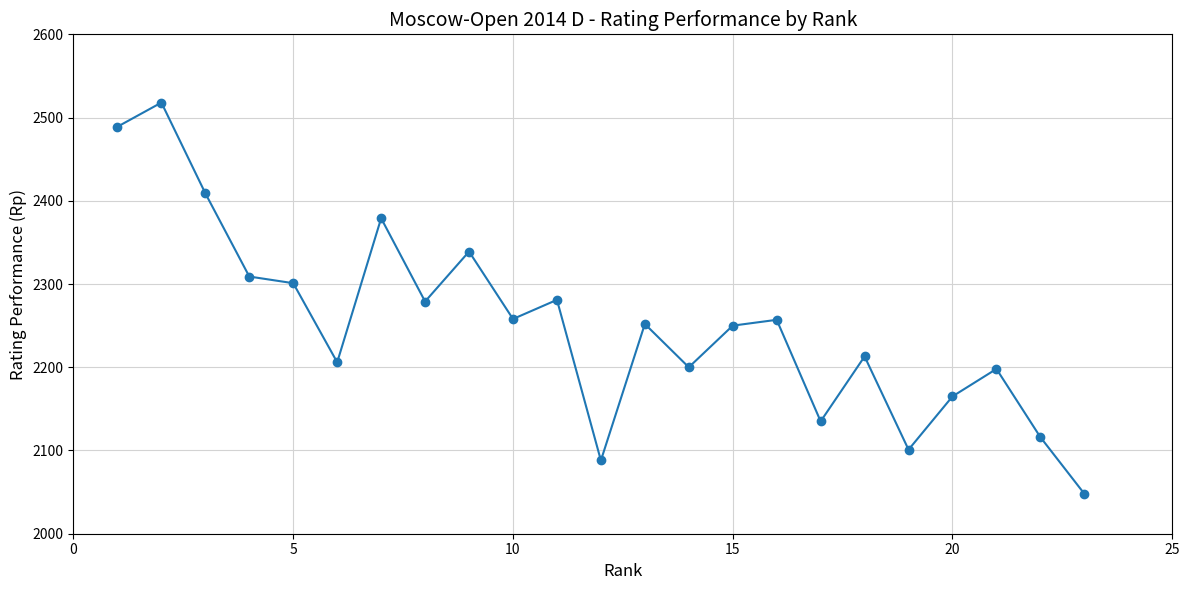

What is the smallest value displayed?

2048